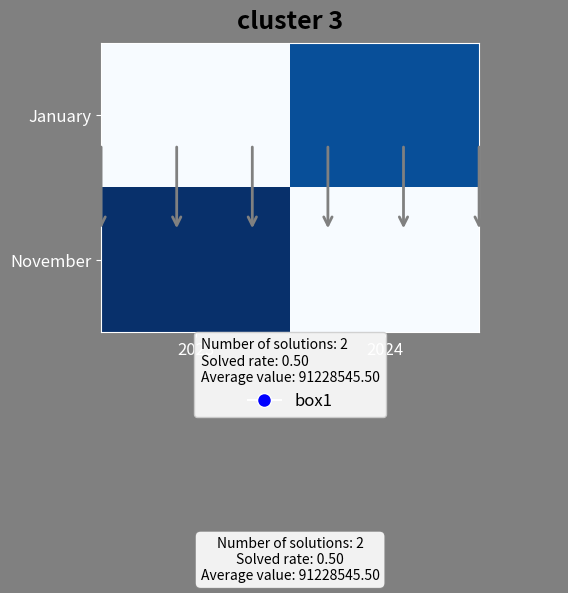

Rank the series by their average value, from highest to lowest.

November, January